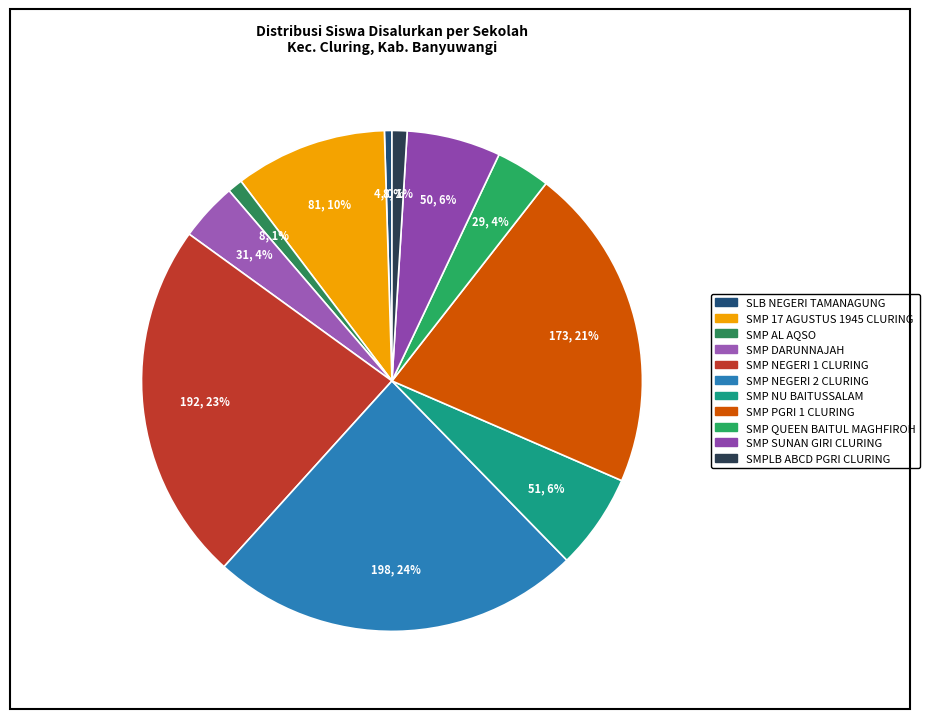

Count the number of slices in the pie.

11